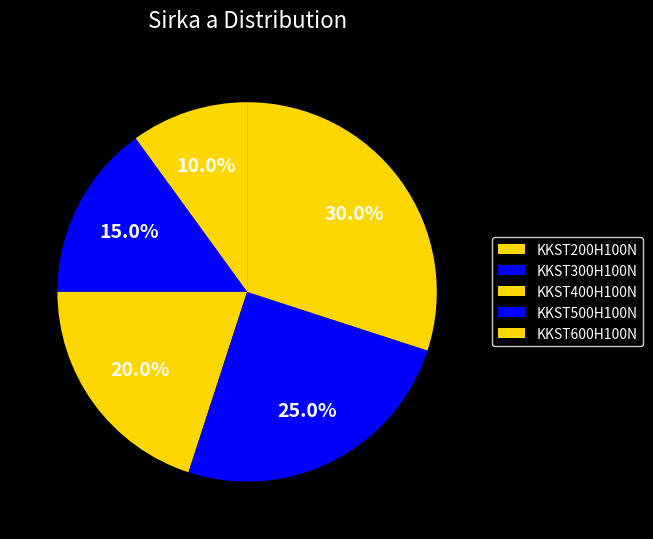

How many slices are in this pie chart?

5